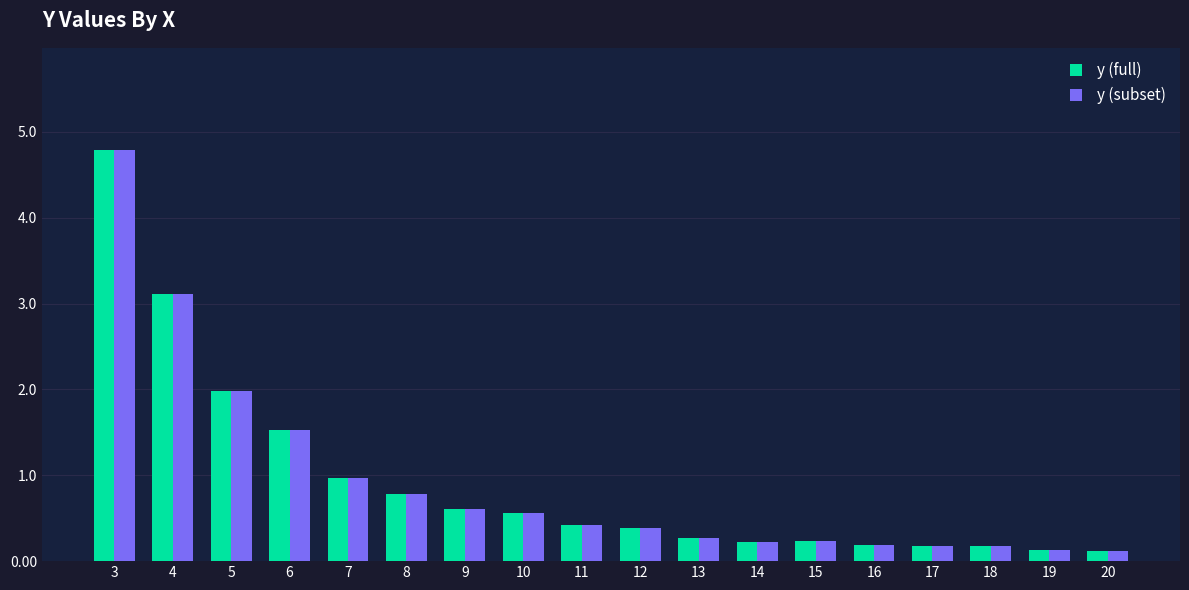

What is the difference between the maximum and minimum values in the y (full) series?

4.7